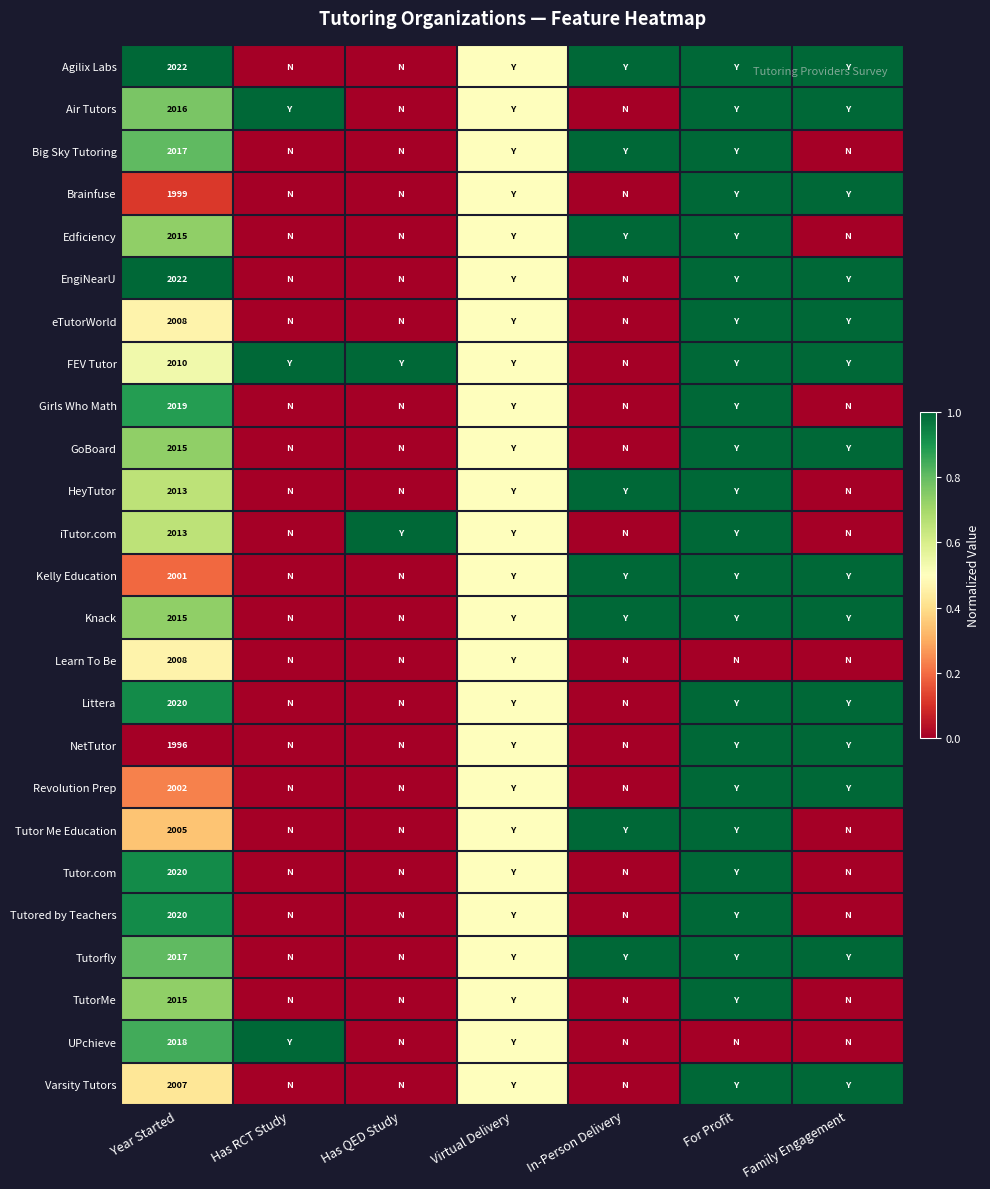

True or false: Varsity Tutors has a value of 0.6 at Year Started.

False